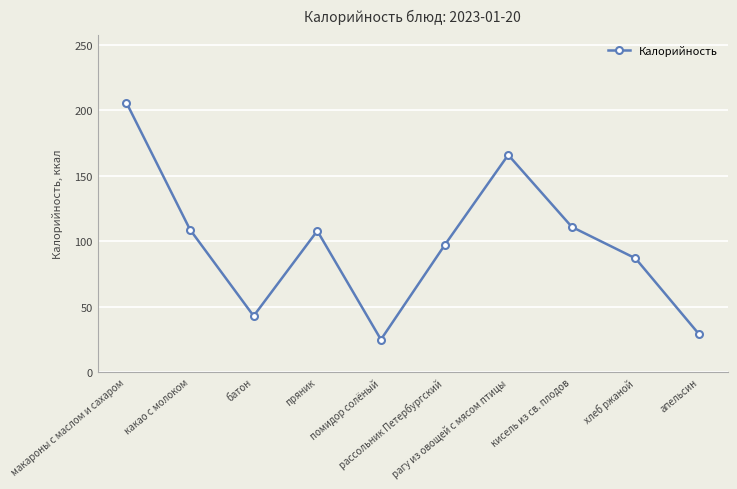

Where is the first local minimum?

батон